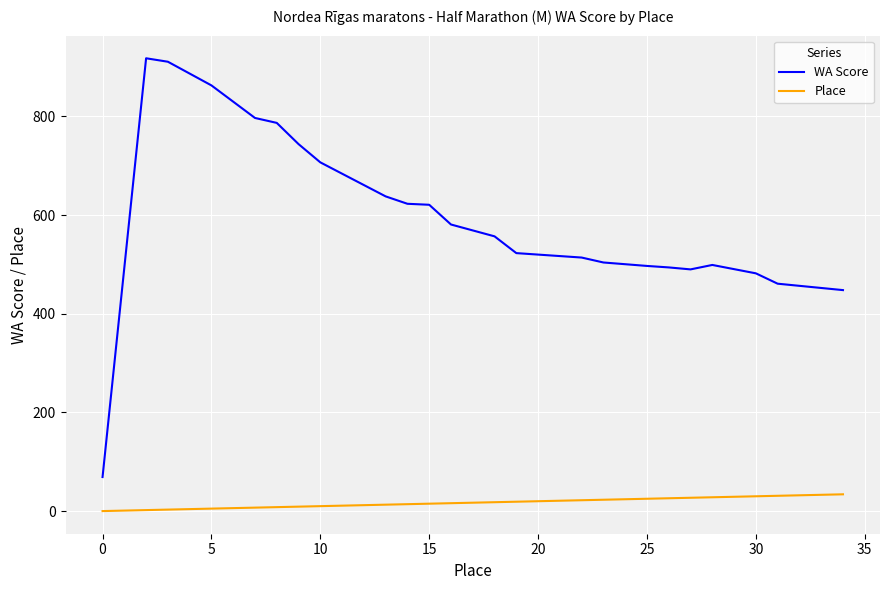

True or false: WA Score and Place cross at least once.

False